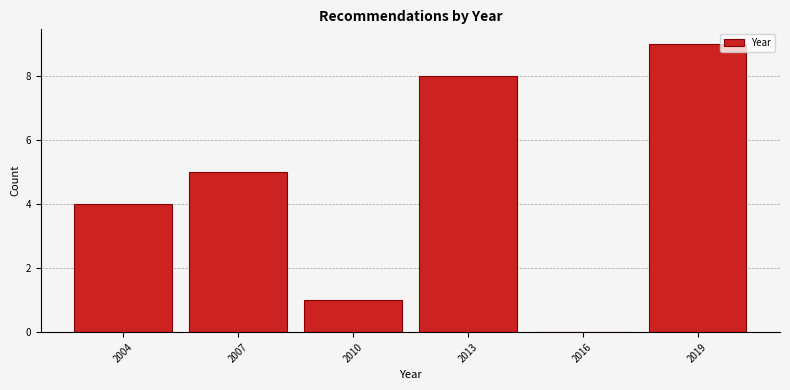

Reading left to right, list all the values displayed in this chart.

2004=4	2007=5	2010=1	2013=8	2016=0	2019=9